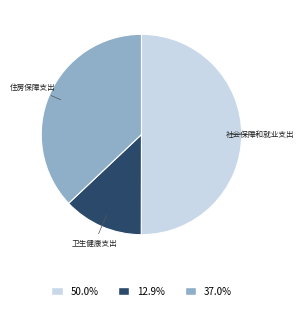

How many segments does this pie chart have?

3